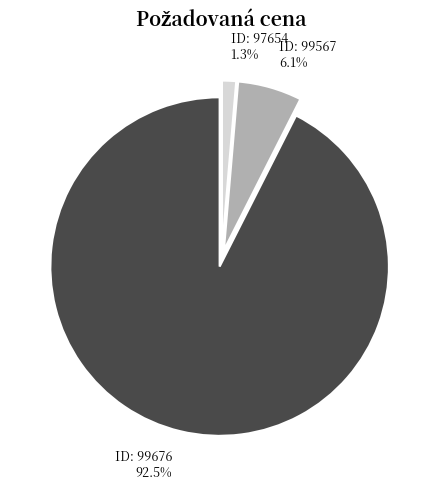

Is there a majority slice in this chart?

Yes